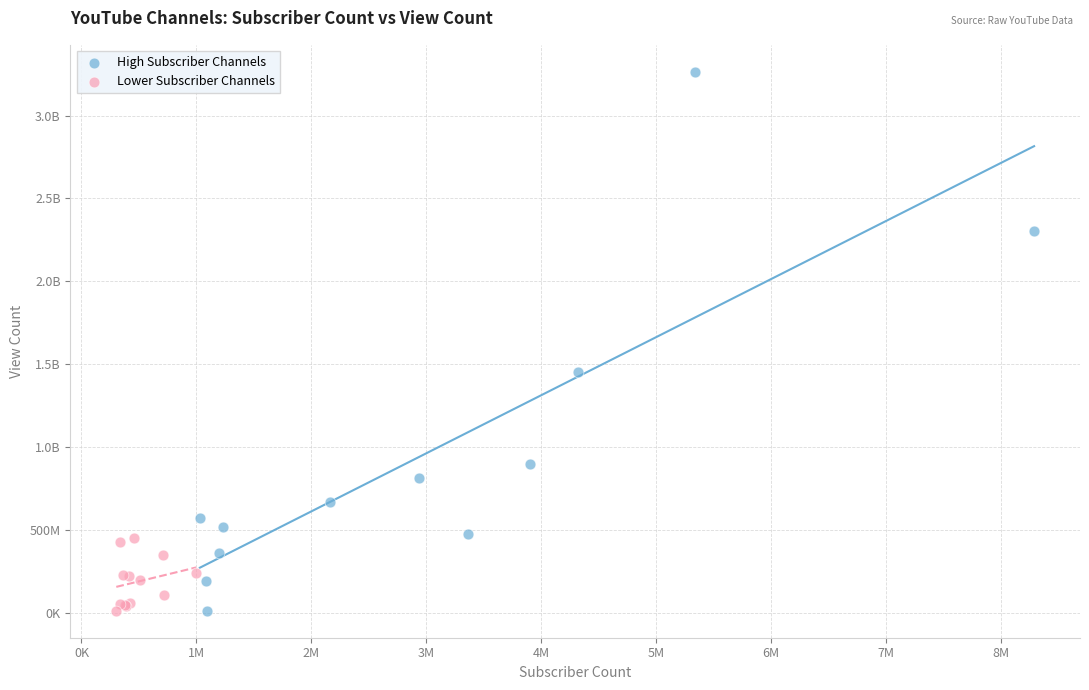

What are all the series names shown in the legend?

High Subscriber Channels, Lower Subscriber Channels